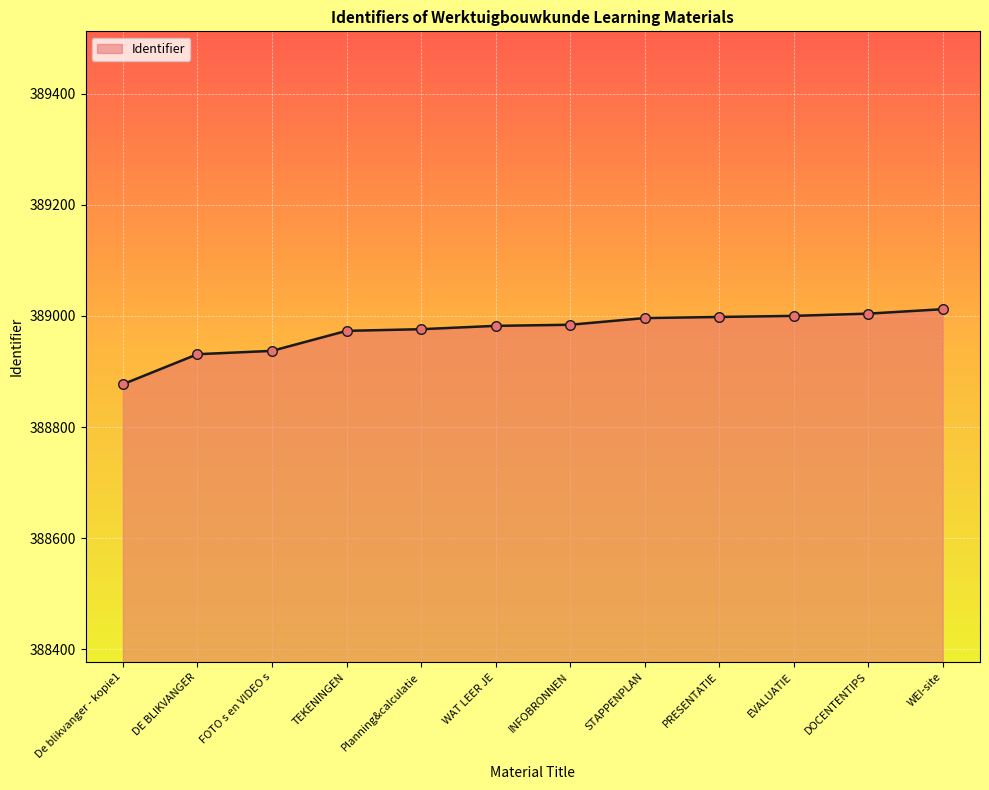

What is the ratio of the value at WEI-site to the value at TEKENINGEN?

1.0